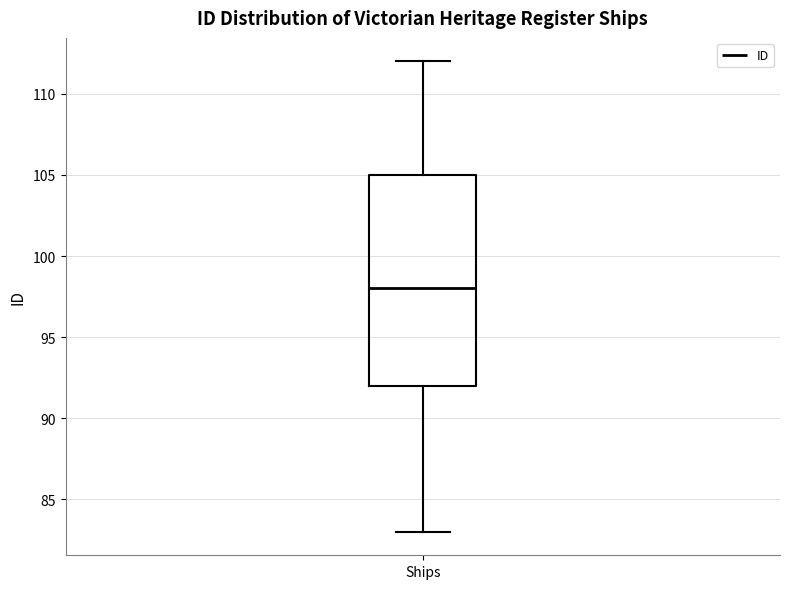

Transcribe this box plot: give where the median line is, the range the box spans, and where the two whiskers end, as read against the y-axis. The values are not printed on the chart, so give them approximately, as read against the axis.

median 98, box 92 to 105, whiskers 83 to 112